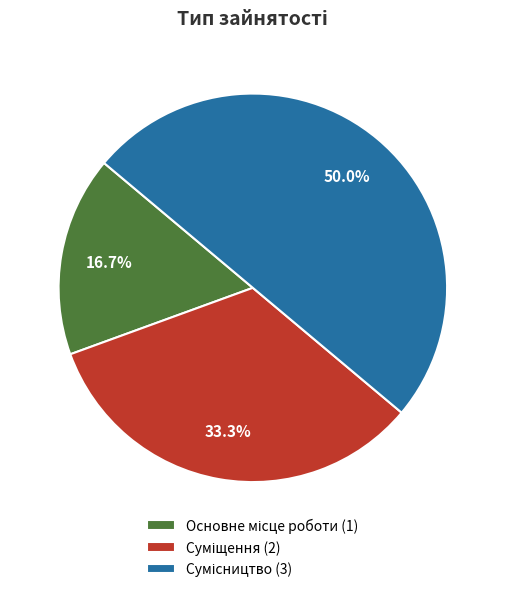

Count the number of slices in the pie.

3